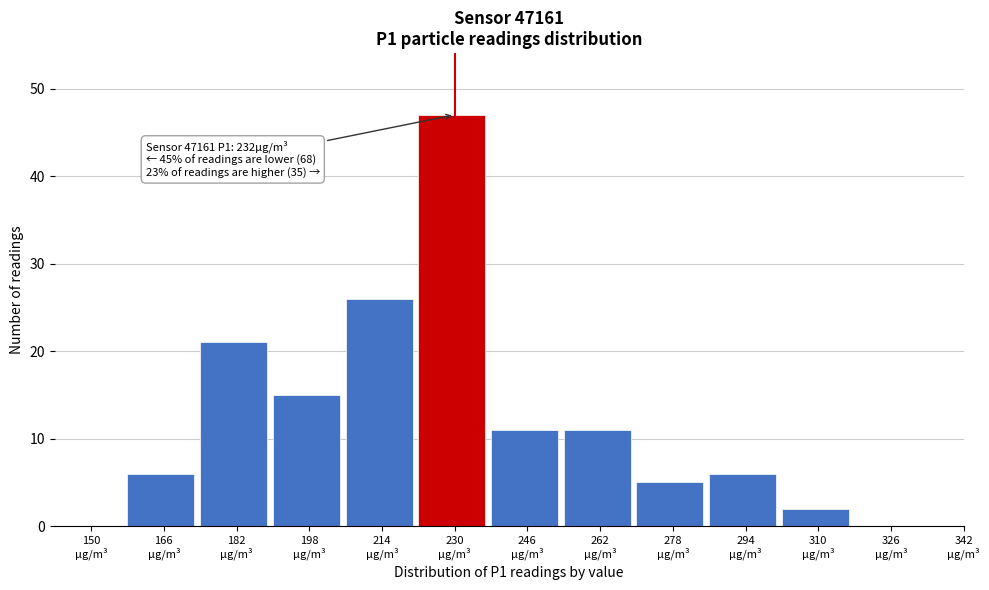

What is the maximum value shown in the chart?

47